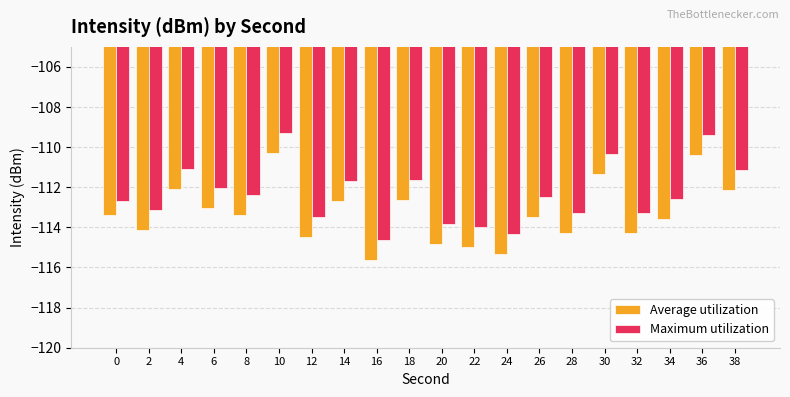

What value does the Maximum utilization series have at 2?

-113.1